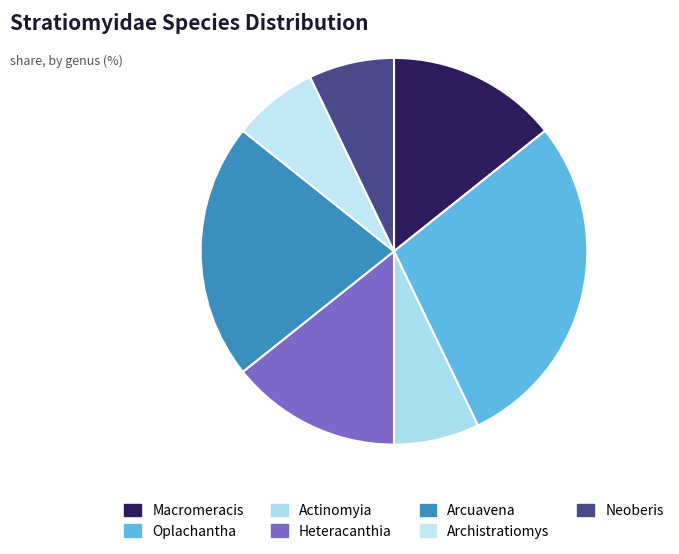

How many slices are in this pie chart?

7